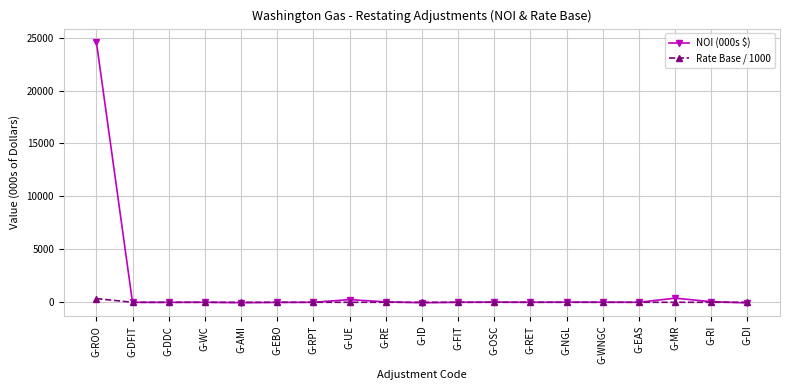

At which category is the sum across all series the highest?

G-ROO